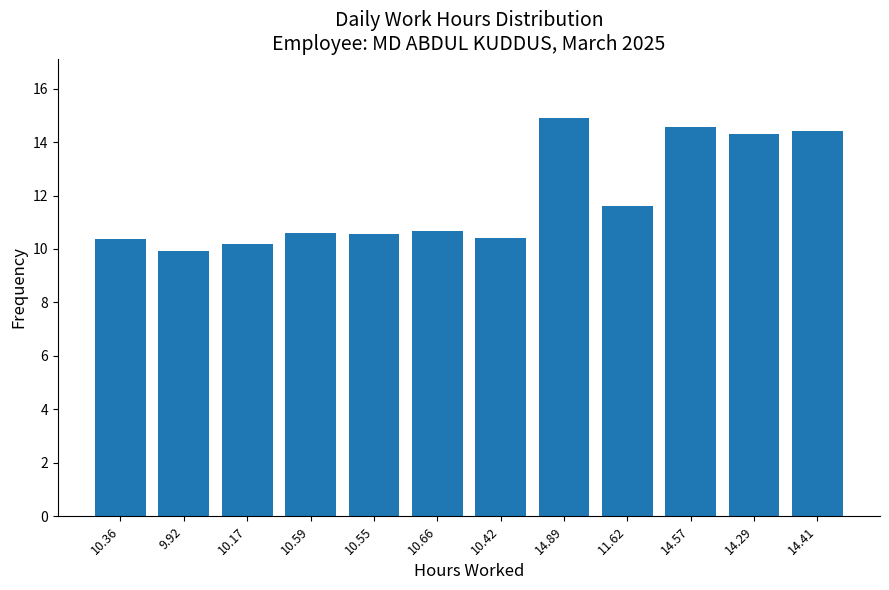

Reading left to right, list all the values displayed in this chart.

10.4	9.9	10.2	10.6	10.6	10.7	10.4	14.9	11.6	14.6	14.3	14.4